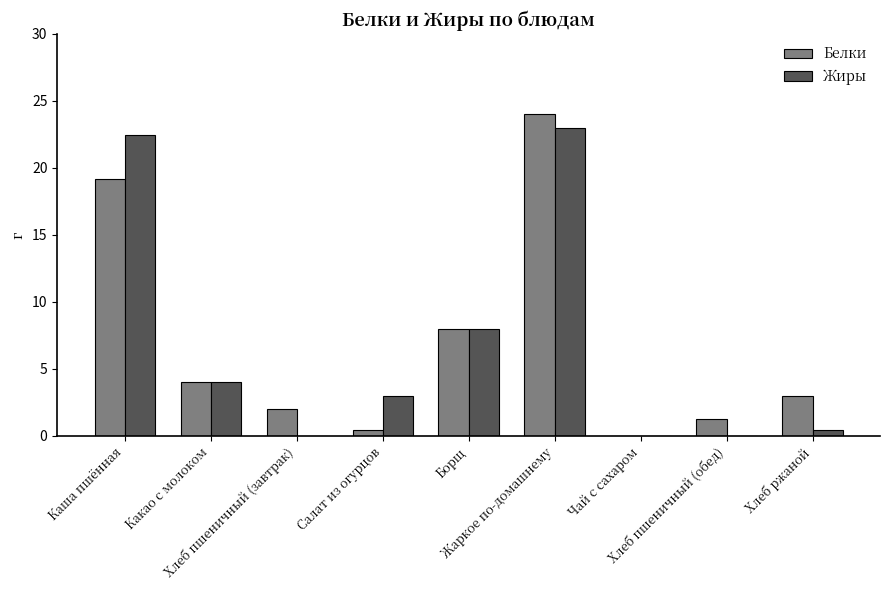

What is the maximum value for Белки?

24.0